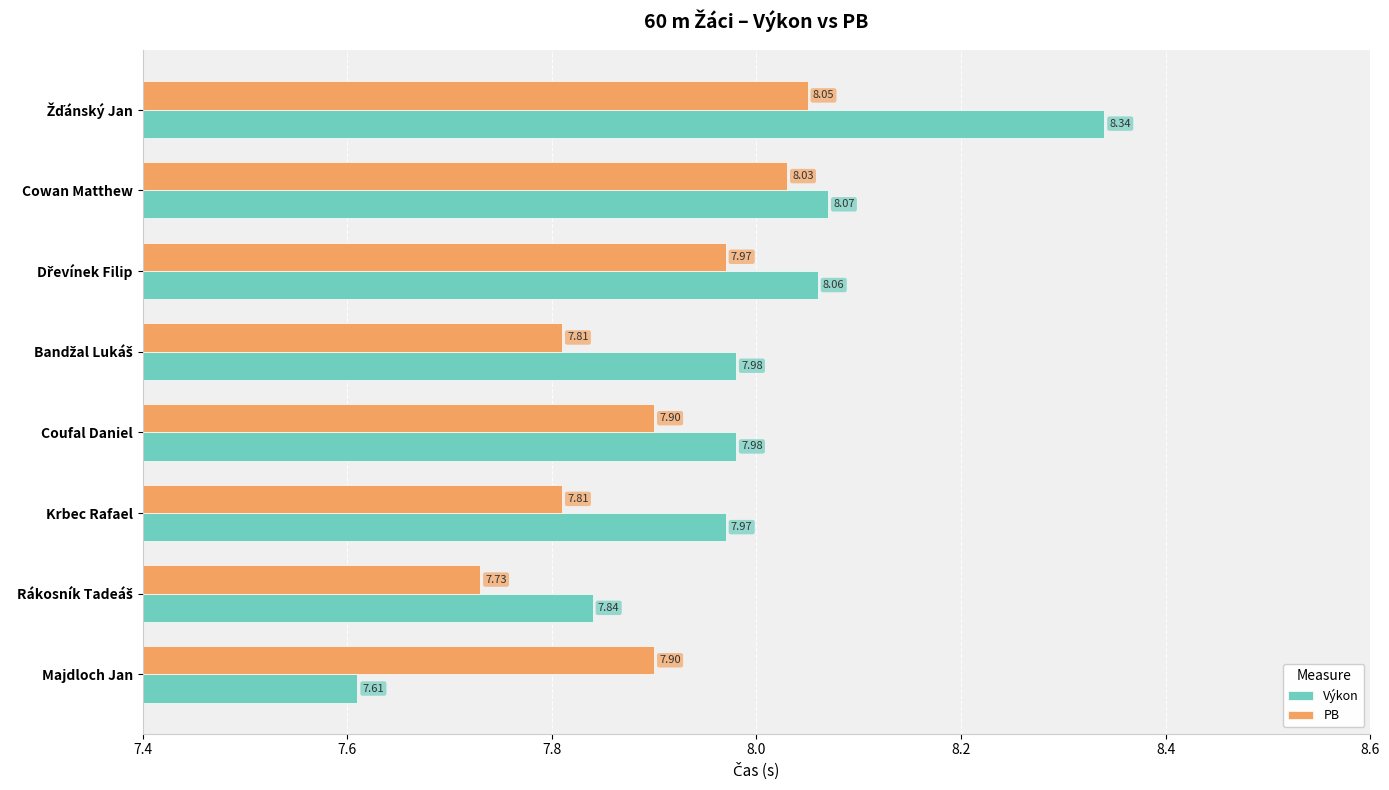

What is the difference between the maximum and minimum values in the PB series?

0.3